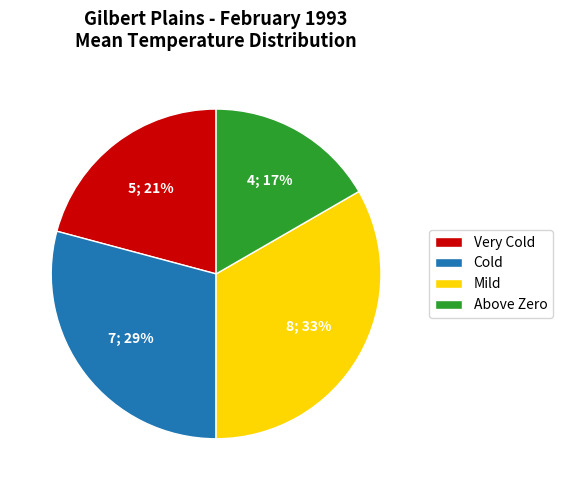

Between Cold and Mild, which is larger?

Mild